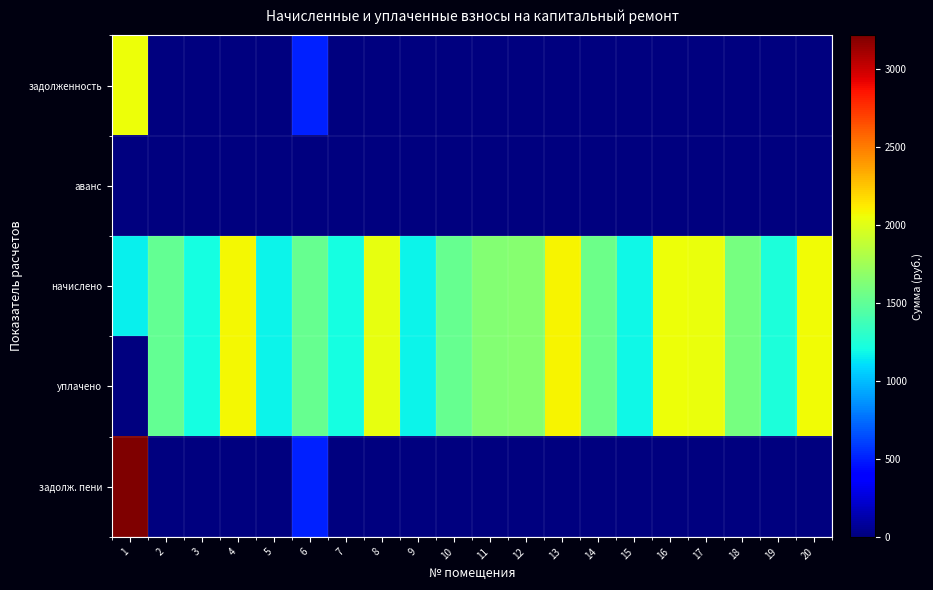

Which series has the widest spread of values?

задолж. пени